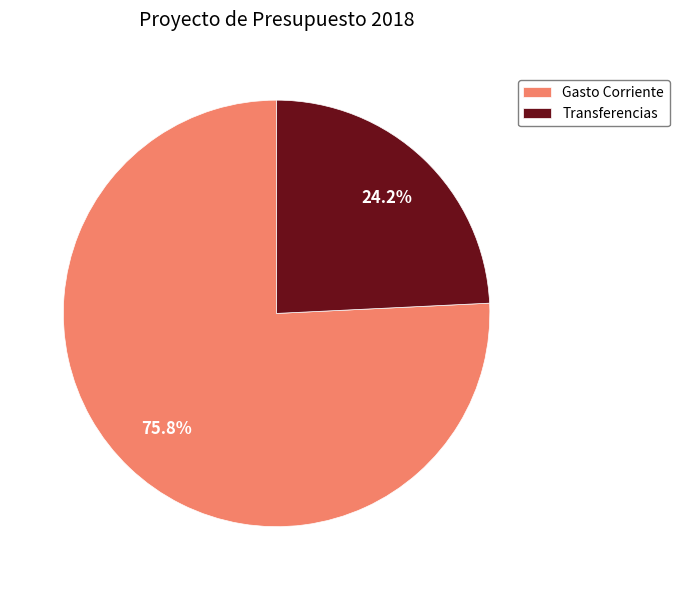

Which category accounts for the majority?

Gasto Corriente